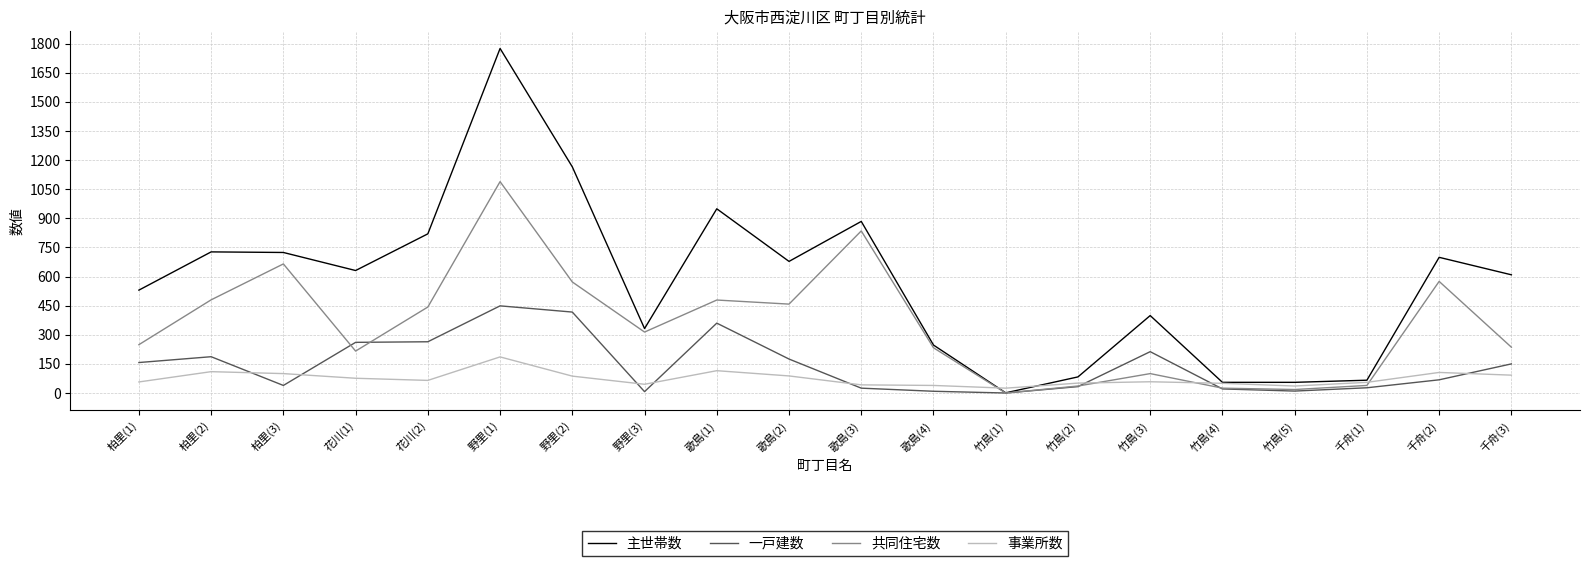

What value does the 共同住宅数 series have at 柏里(1), to the nearest 50?

250